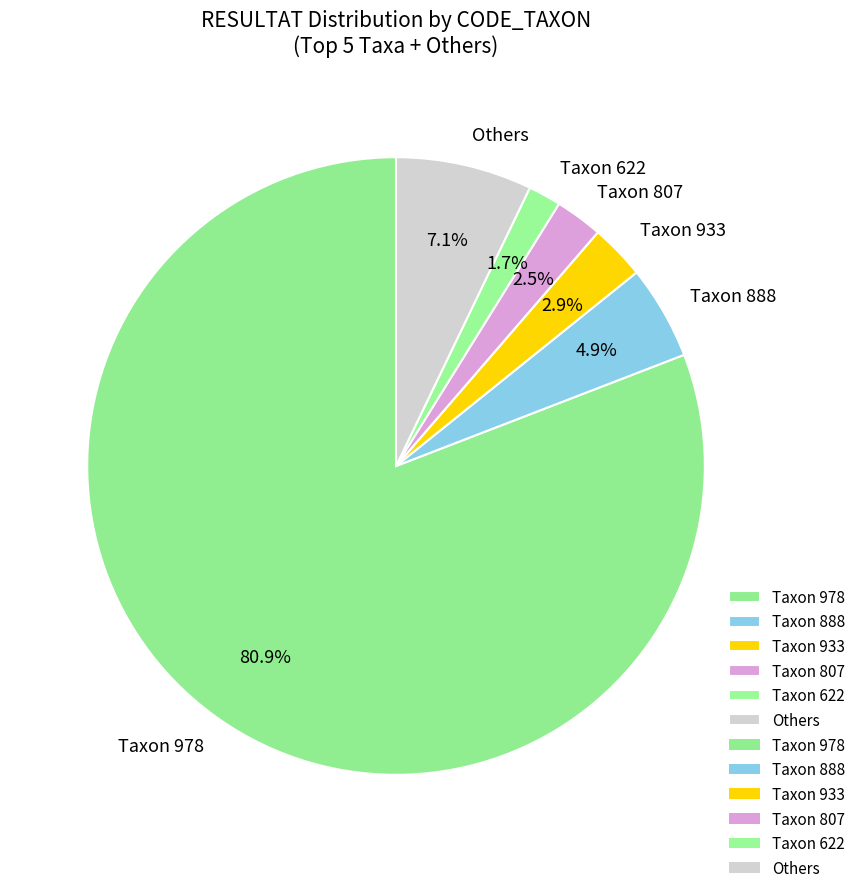

What is the majority slice?

Taxon 978